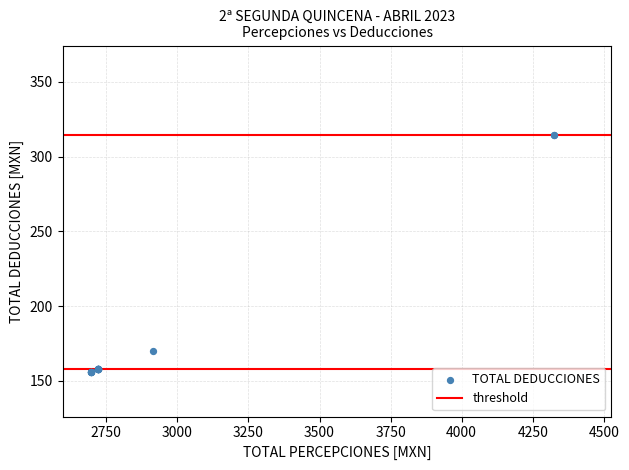

What Y value in the scatter plot is closest to 235?

170.0